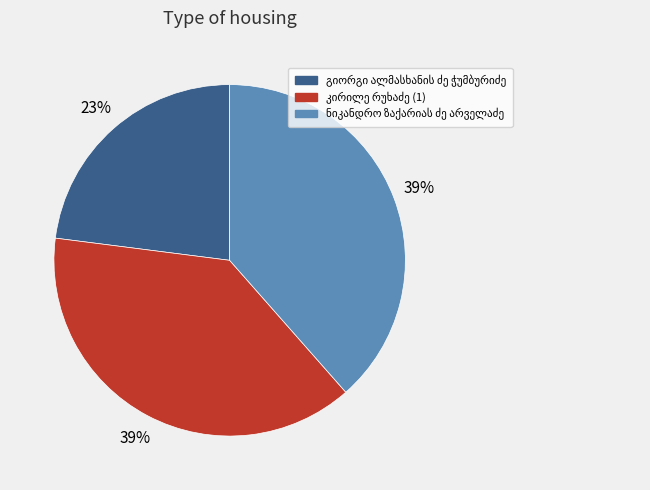

To the nearest percent, what is the difference between the largest and smallest slice percentages?

16%